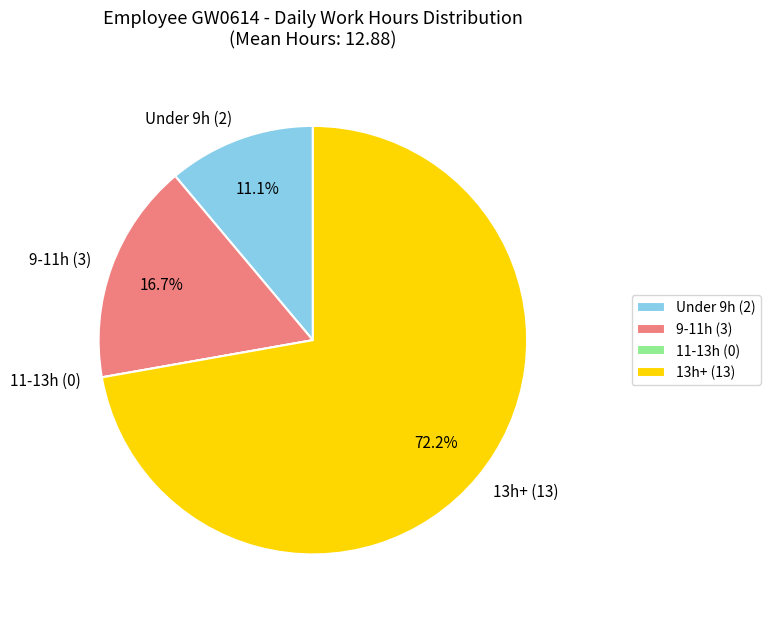

Which has a higher value, 13h+ (13) or Under 9h (2)?

13h+ (13)